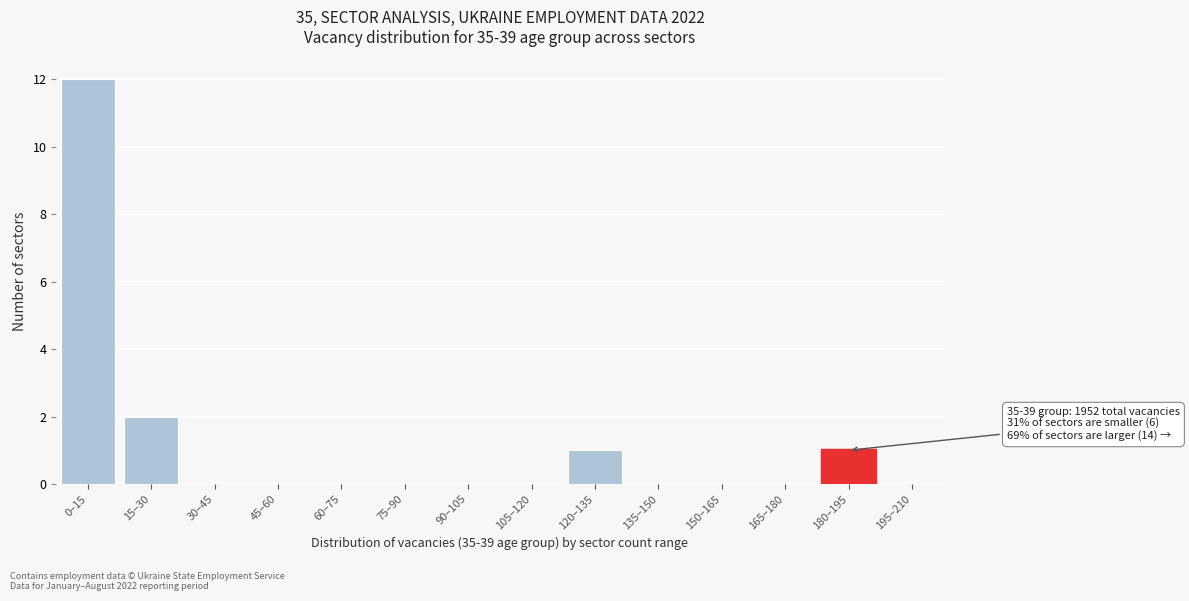

Which has a higher value, 150–165 or 180–195?

180–195